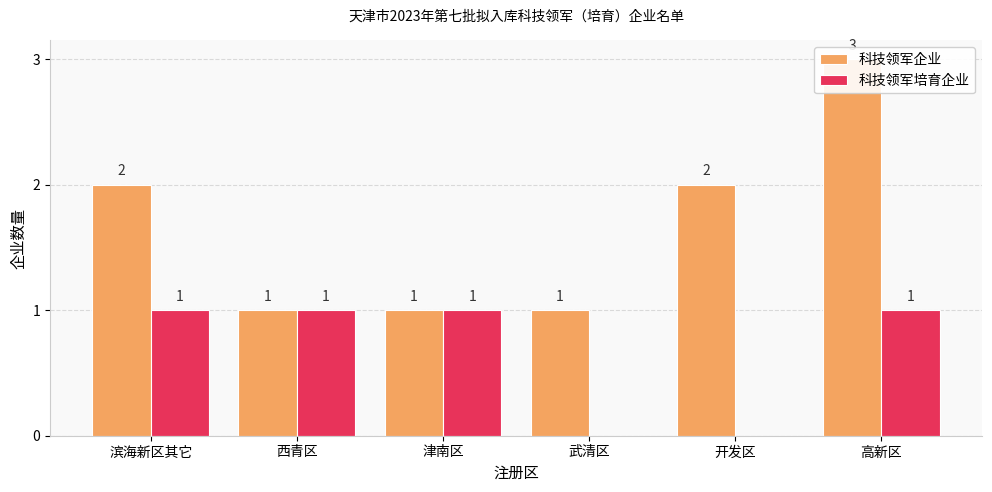

Which category has the lowest value in the 科技领军培育企业 series?

武清区